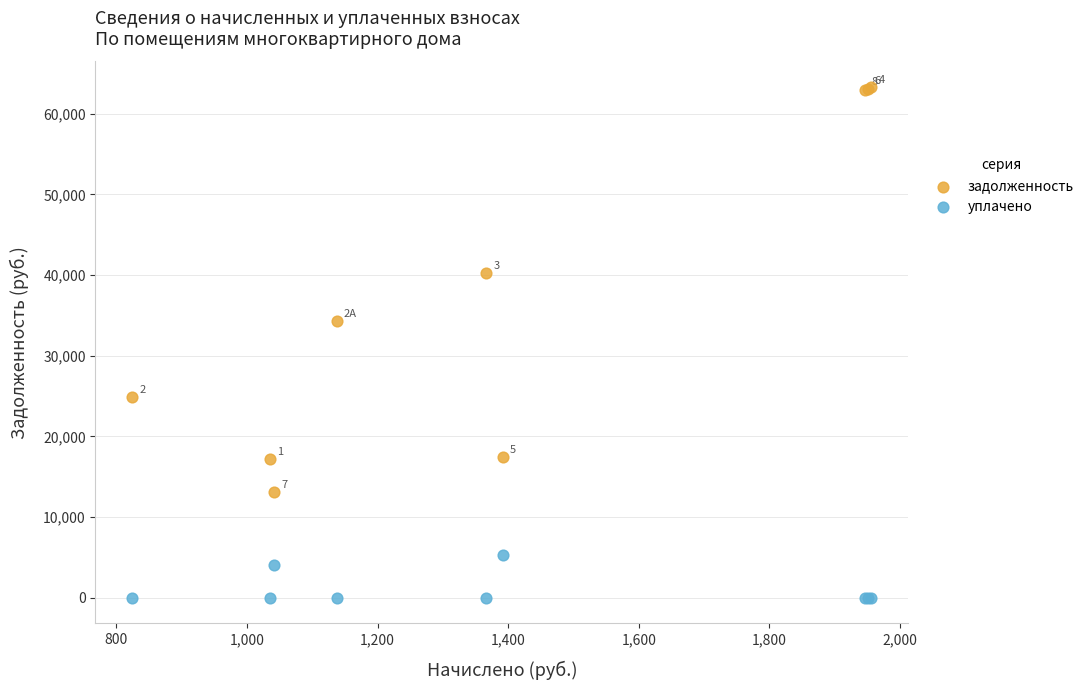

Which series contains the lowest Y value?

уплачено